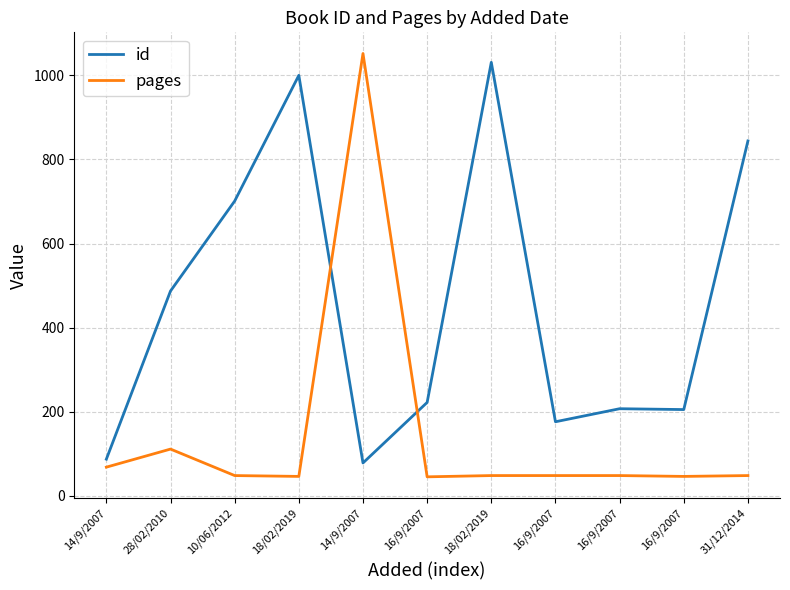

At which category is the sum across all series the highest?

14/9/2007